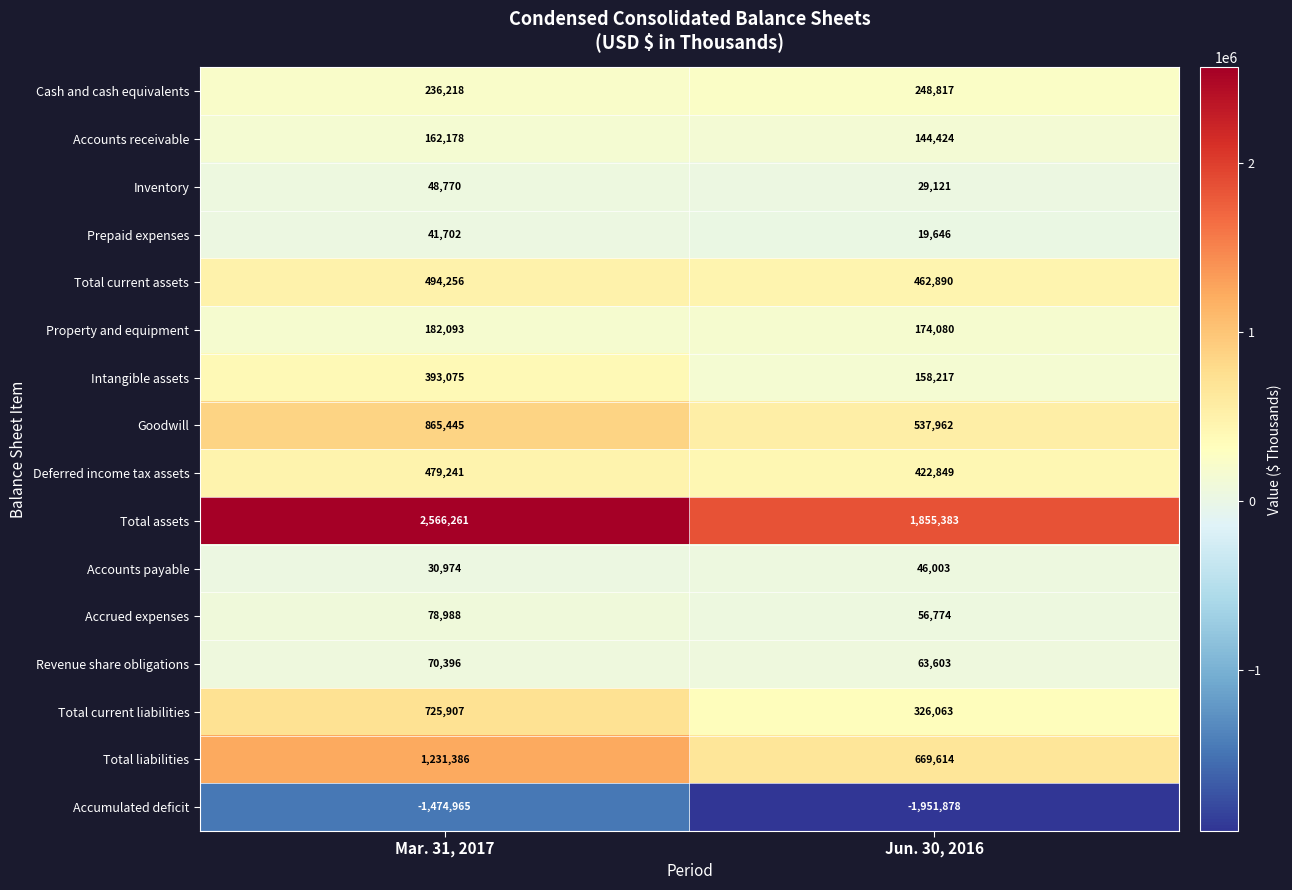

The Cash and cash equivalents series shows 76771 at Jun. 30, 2016. True or false?

False